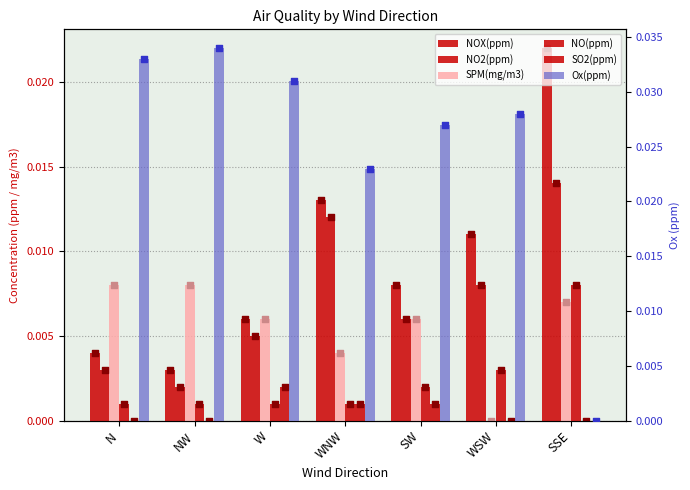

Which series reaches the maximum Y coordinate?

Ox(ppm)